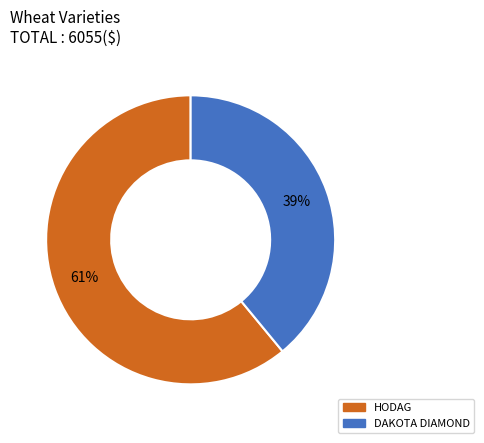

Does DAKOTA DIAMOND represent more than half of the total?

No